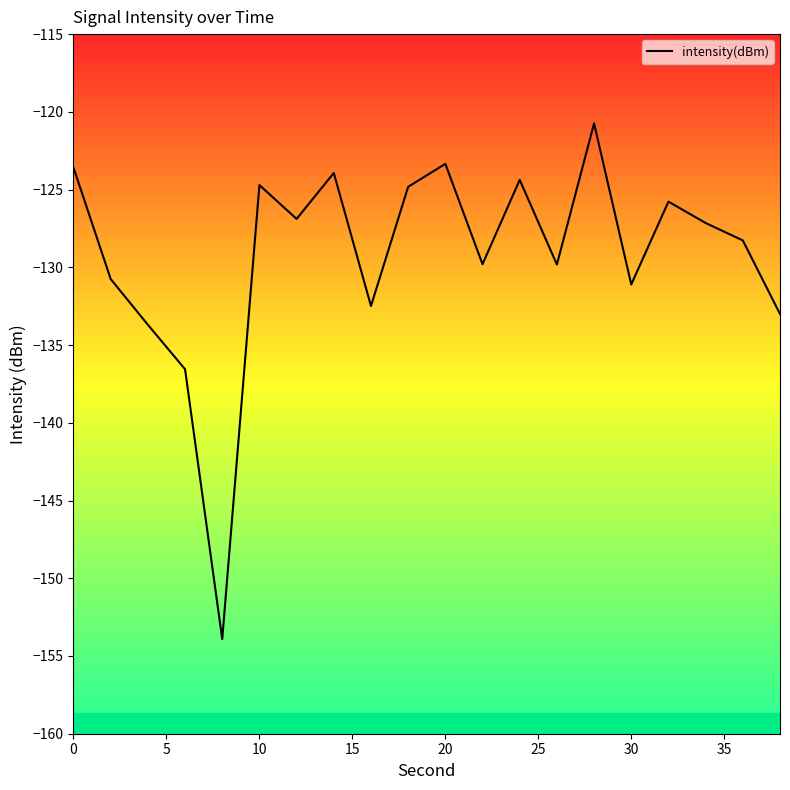

What is the difference between the maximum and minimum values?

33.2